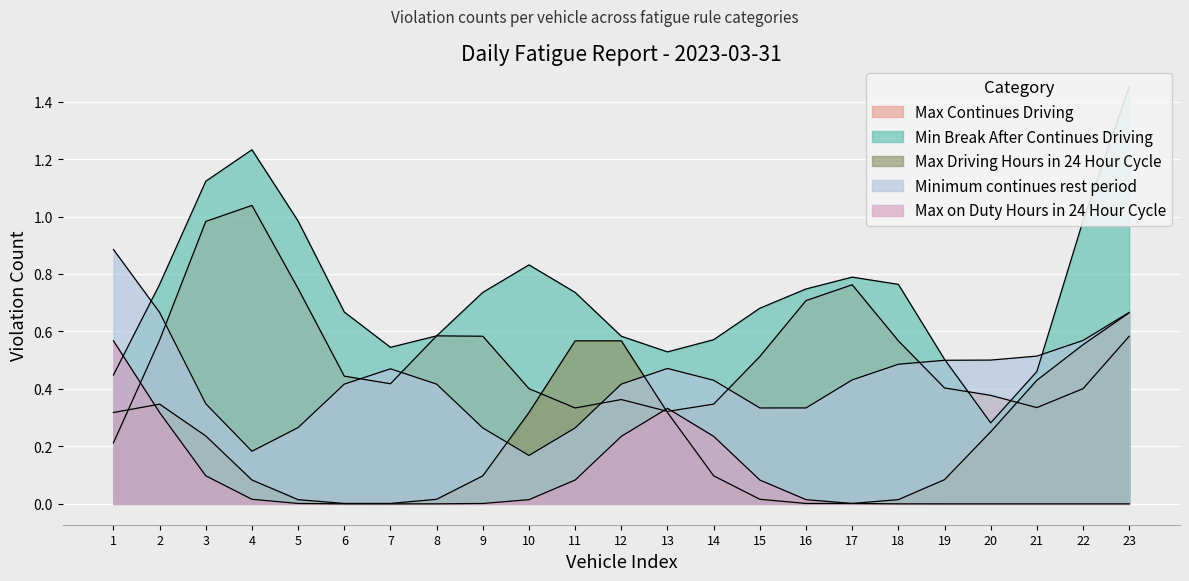

How many times do Min Break After Continues Driving and Max on Duty Hours in 24 Hour Cycle cross each other?

1